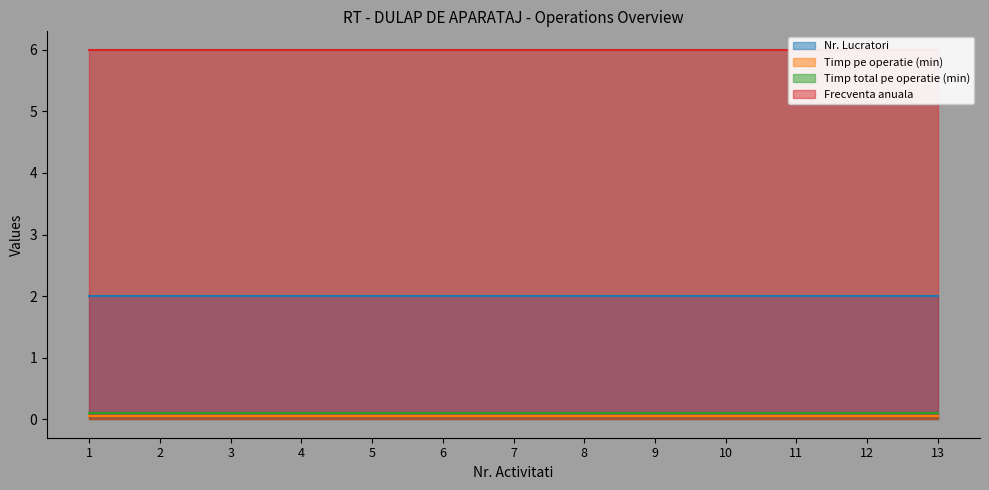

Is the value of Timp pe operatie (min) at 6 greater than the value of Frecventa anuala at 9?

No